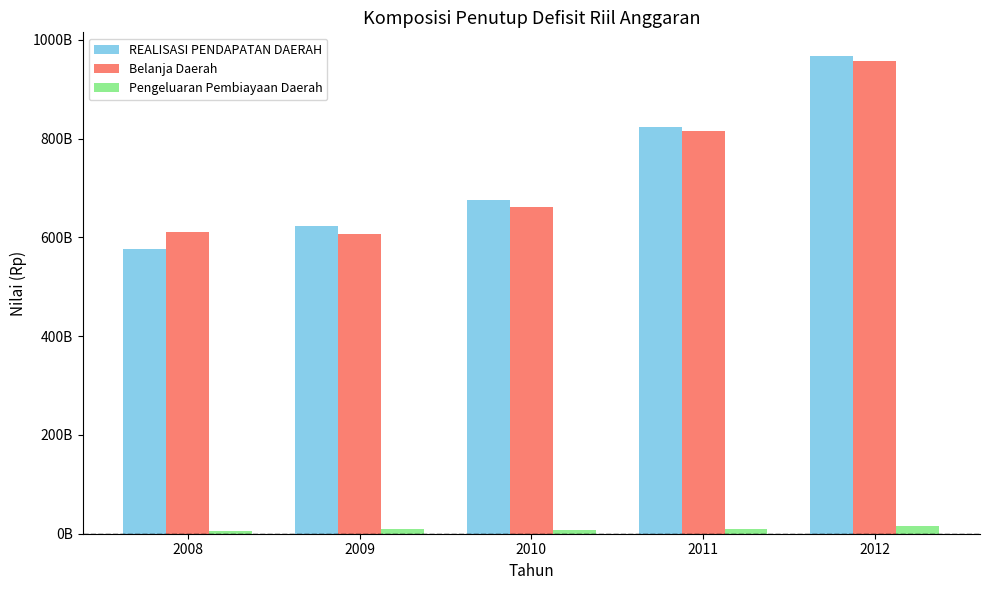

What are all the series names shown in the legend?

REALISASI PENDAPATAN DAERAH, Belanja Daerah, Pengeluaran Pembiayaan Daerah